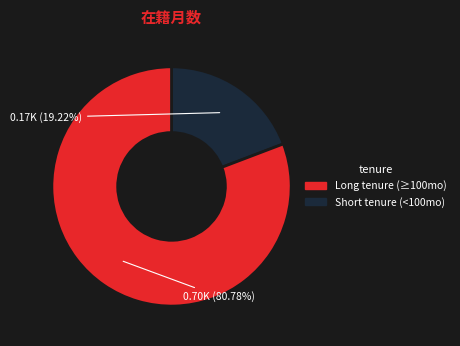

Is there a majority slice in this chart?

Yes